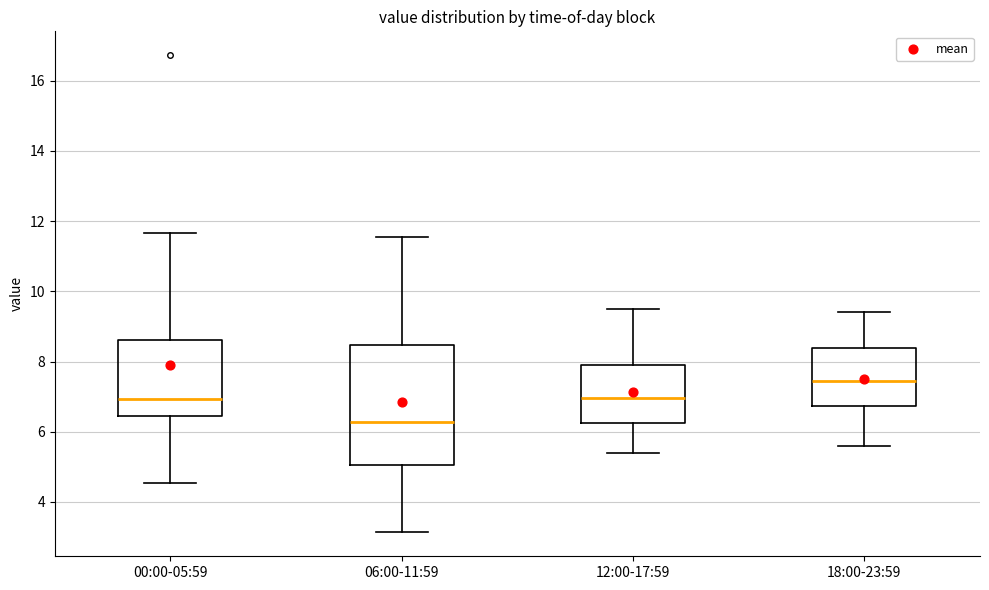

Which box is the tallest, from its lower edge to its upper edge?

06:00-11:59